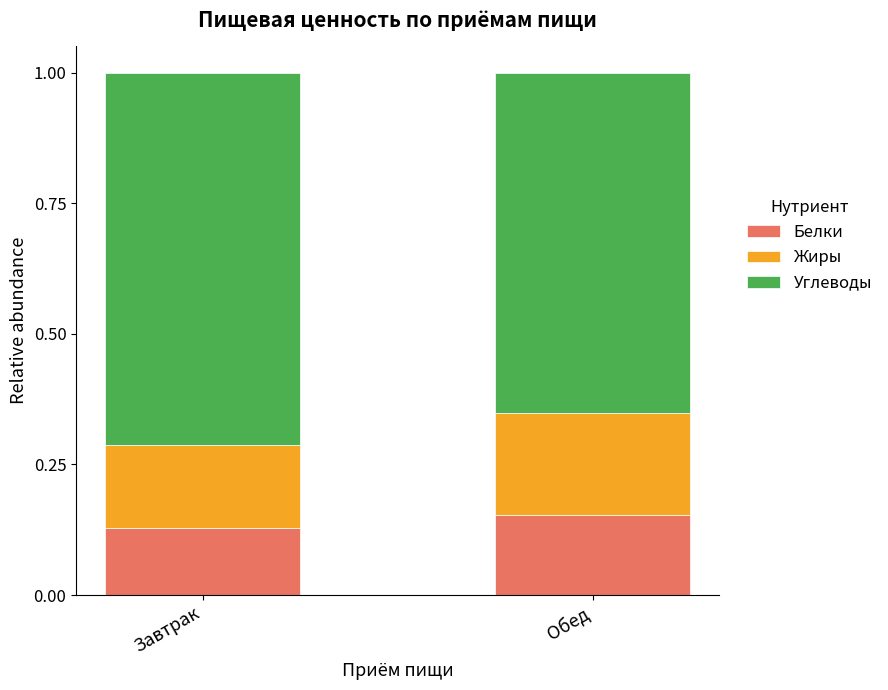

What is the total value across all series at Завтрак?

1.0